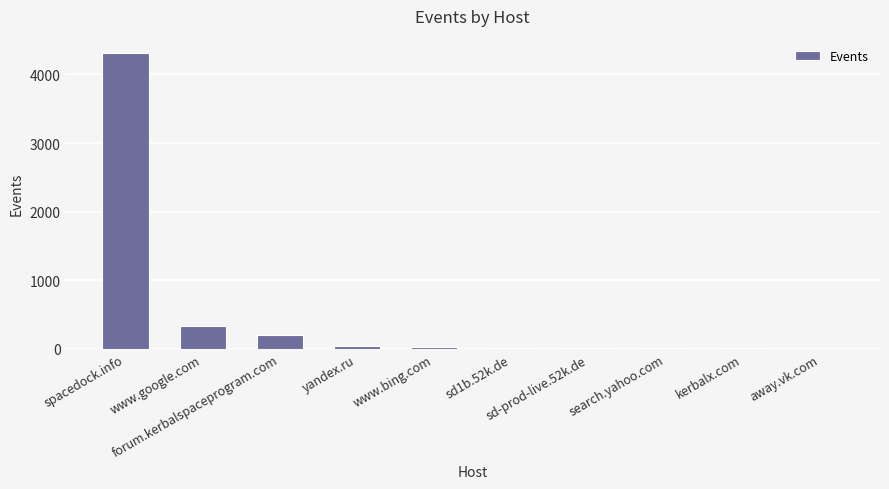

What is the change in value from spacedock.info to sd1b.52k.de?

-4292